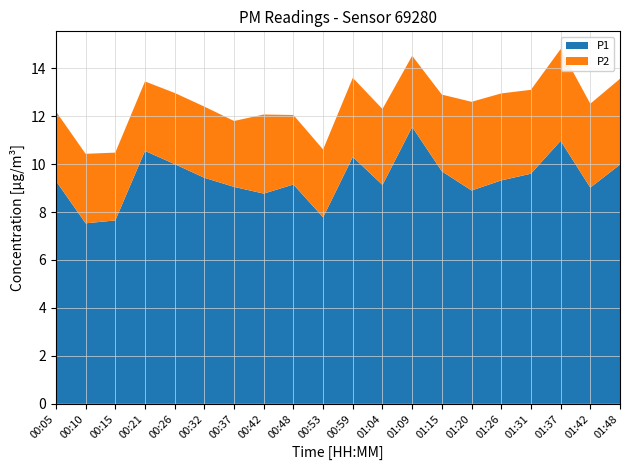

Reading left to right, extract all data points from this chart.

P1: 00:05=9.3	00:10=7.5	00:15=7.7	00:21=10.6	00:26=10.0	00:32=9.4	00:37=9.1	00:42=8.8	00:48=9.2	00:53=7.8	00:59=10.3	01:04=9.1	01:09=11.6	01:15=9.7	01:20=8.9	01:26=9.3	01:31=9.6	01:37=11.0	01:42=9.0	01:48=10.0
P2: 00:05=2.9	00:10=2.9	00:15=2.8	00:21=2.9	00:26=3.0	00:32=3.0	00:37=2.8	00:42=3.3	00:48=2.9	00:53=2.8	00:59=3.3	01:04=3.2	01:09=3.0	01:15=3.2	01:20=3.7	01:26=3.6	01:31=3.5	01:37=3.8	01:42=3.5	01:48=3.6